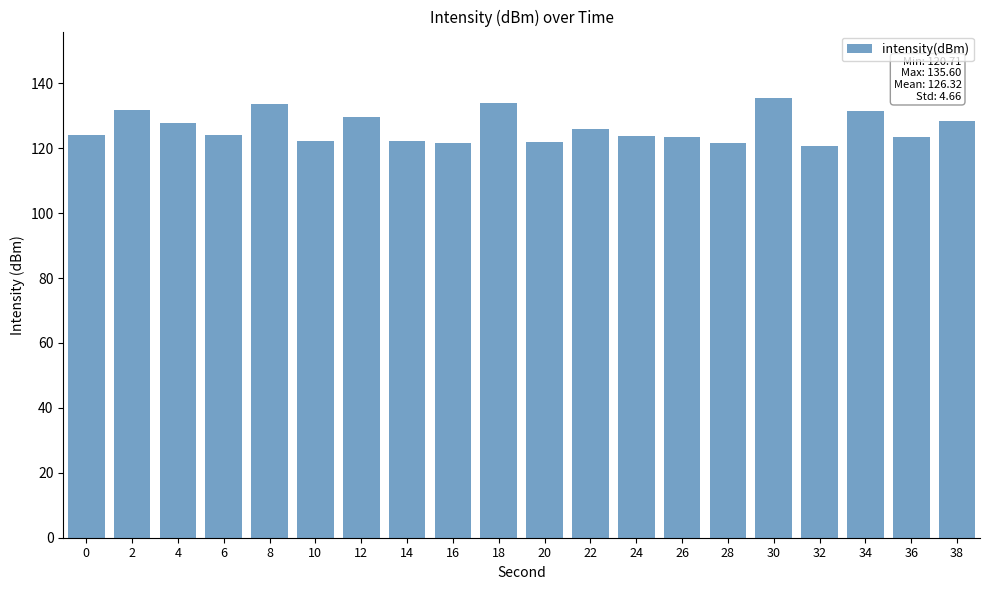

The chart shows a value of 192.5 at 16. True or false?

False